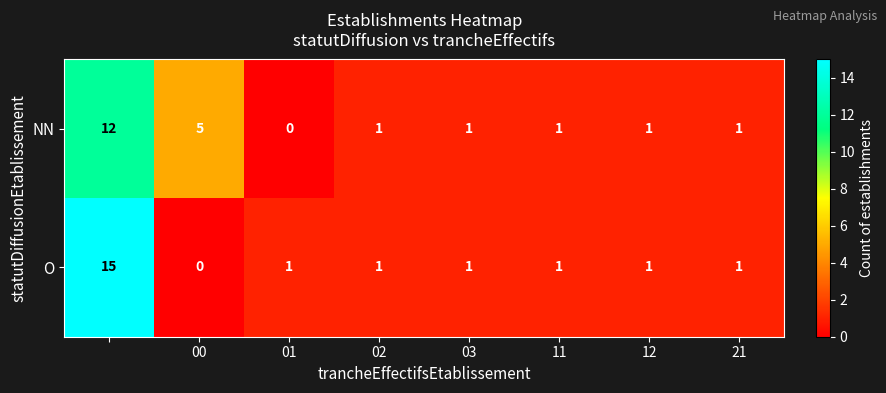

What is the maximum value shown in the chart?

15